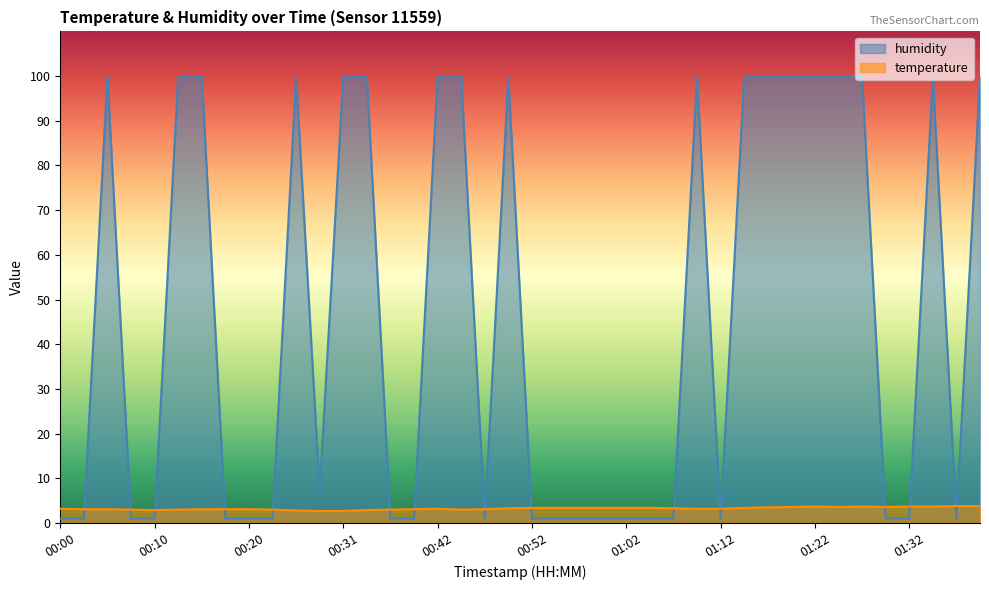

What is the label of the 40th point from the right?

00:00